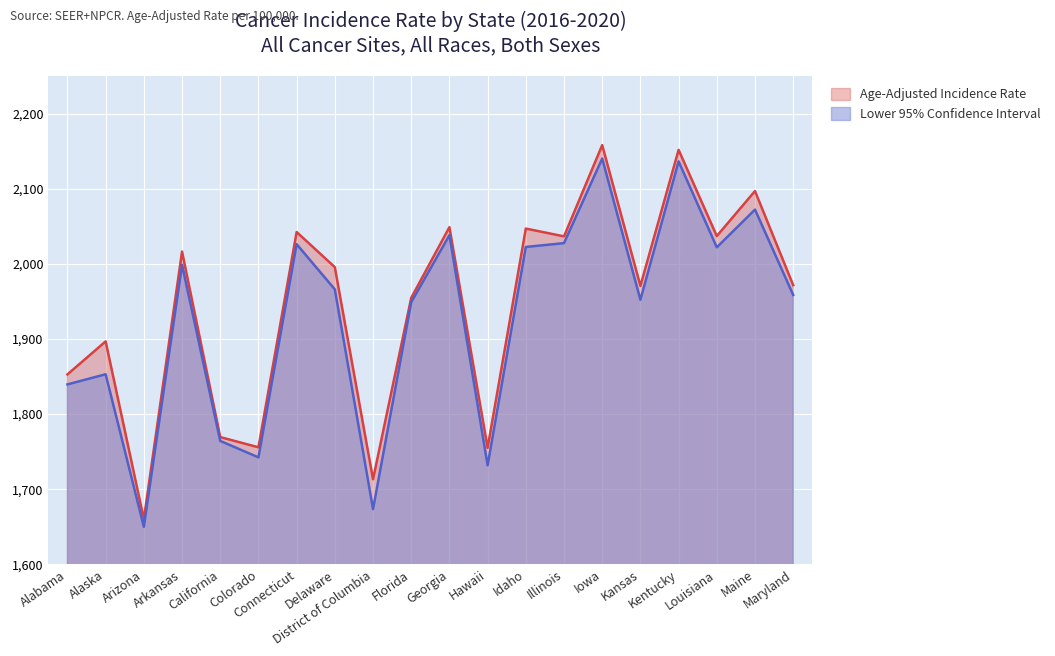

What is the maximum value shown in the chart?

2158.4